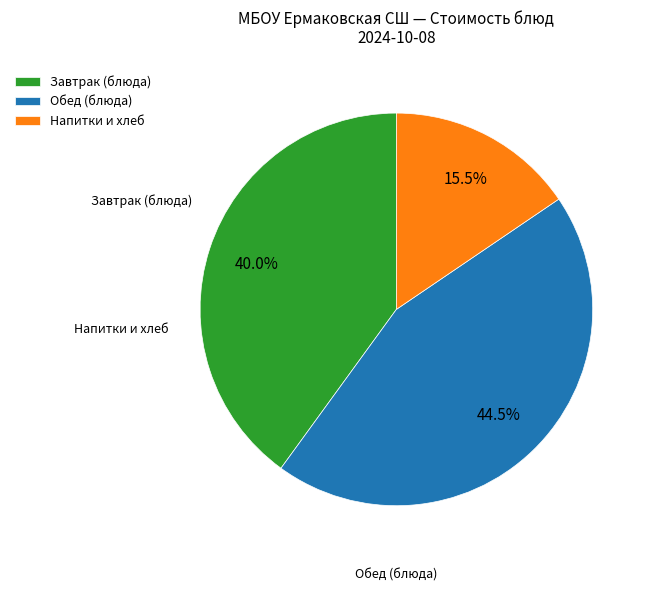

Rank the categories by value from highest to lowest.

Обед (блюда), Завтрак (блюда), Напитки и хлеб